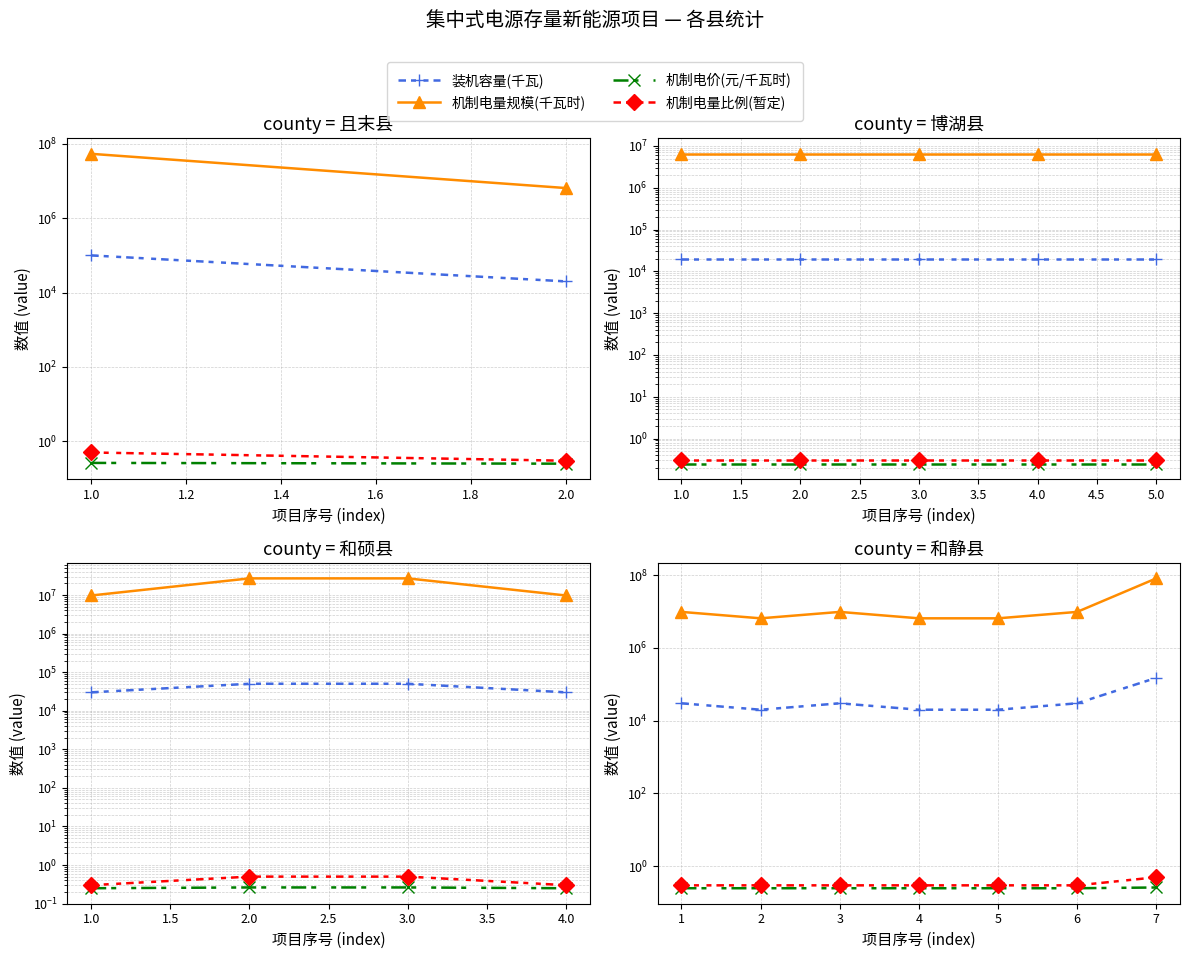

The value of 机制电价(元/千瓦时) at 5 is 0.4. True or false?

False